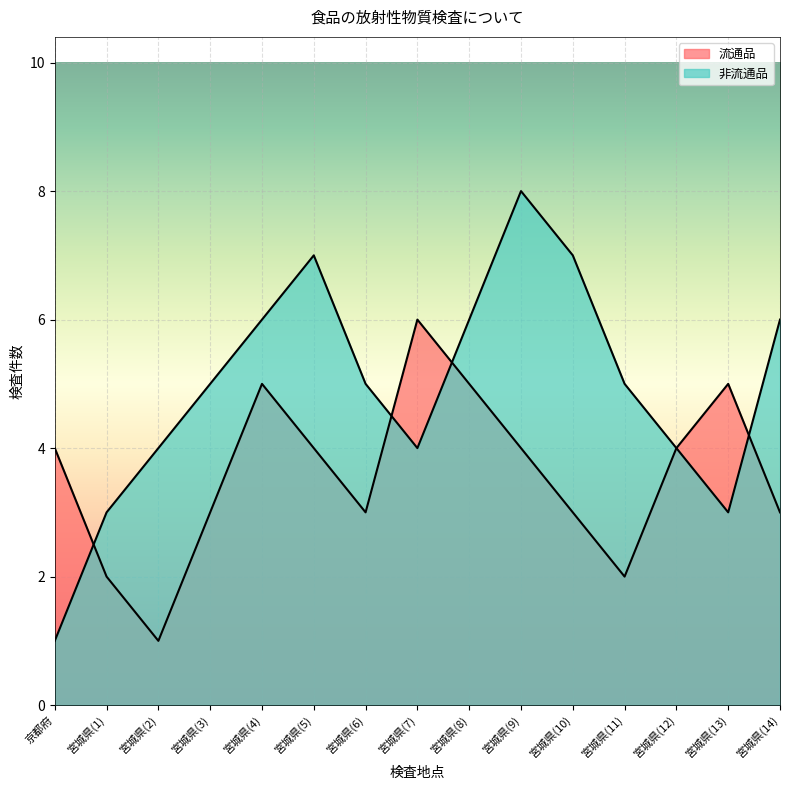

List the series in order of their peak value, lowest first.

流通品, 非流通品